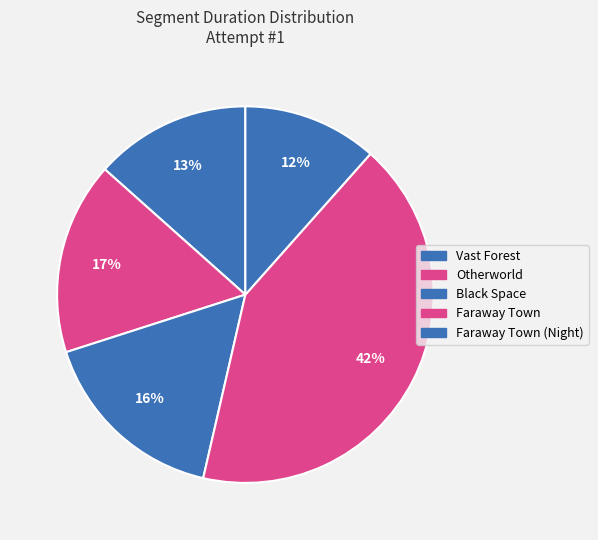

Is it true that Otherworld is 17% of the pie?

True